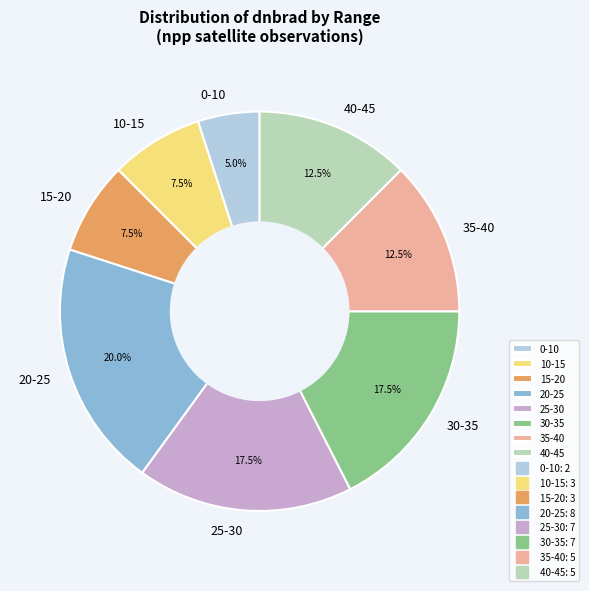

What is the ratio of the value at 40-45 to the value at 0-10?

2.5